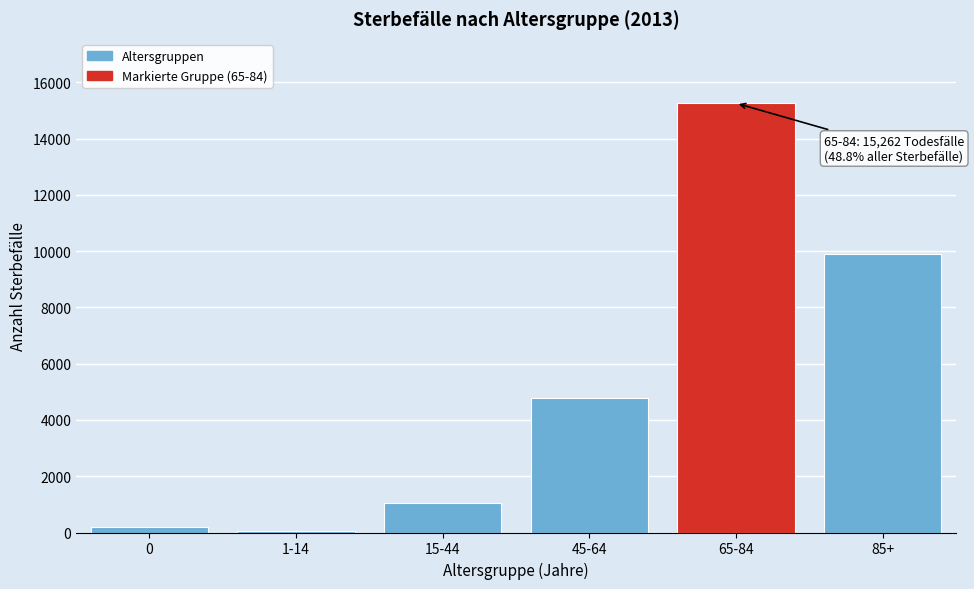

Reading left to right, what are all the values shown in this chart?

0=182	1-14=62	15-44=1036	45-64=4796	65-84=15262	85+=9919